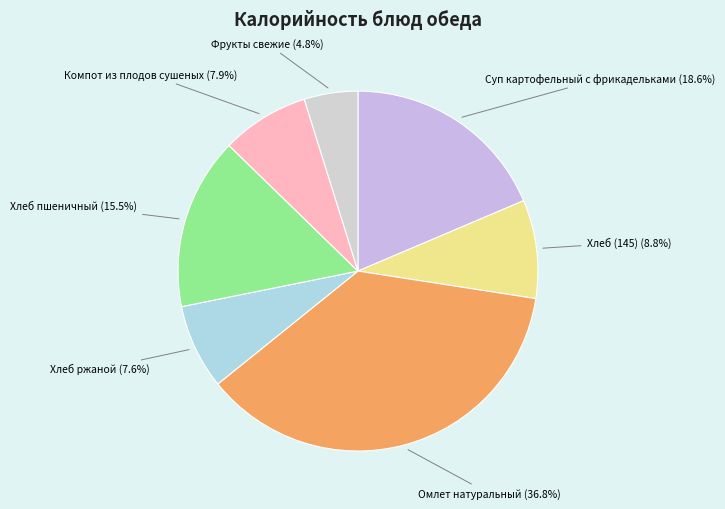

Does Компот из плодов сушеных represent more than half of the total?

No